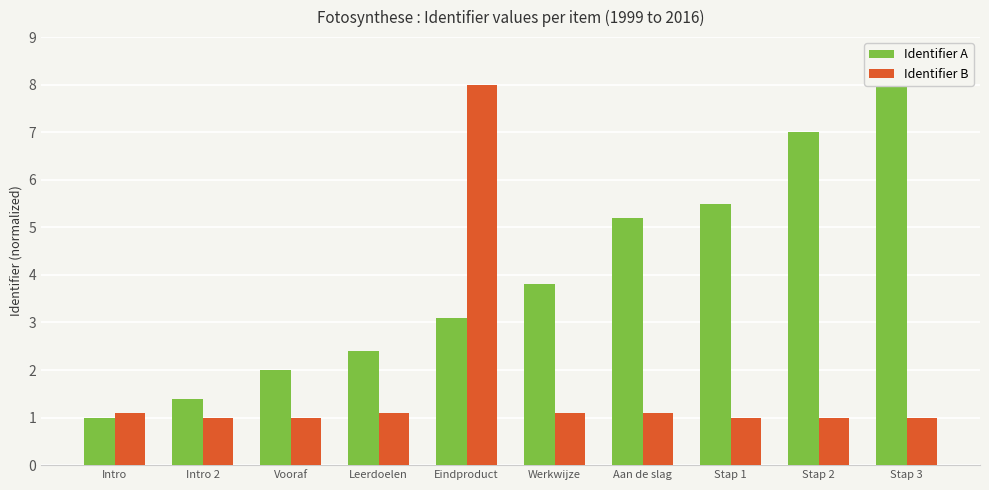

What is the value of the Identifier A bar at the 4th from the left?

2.4